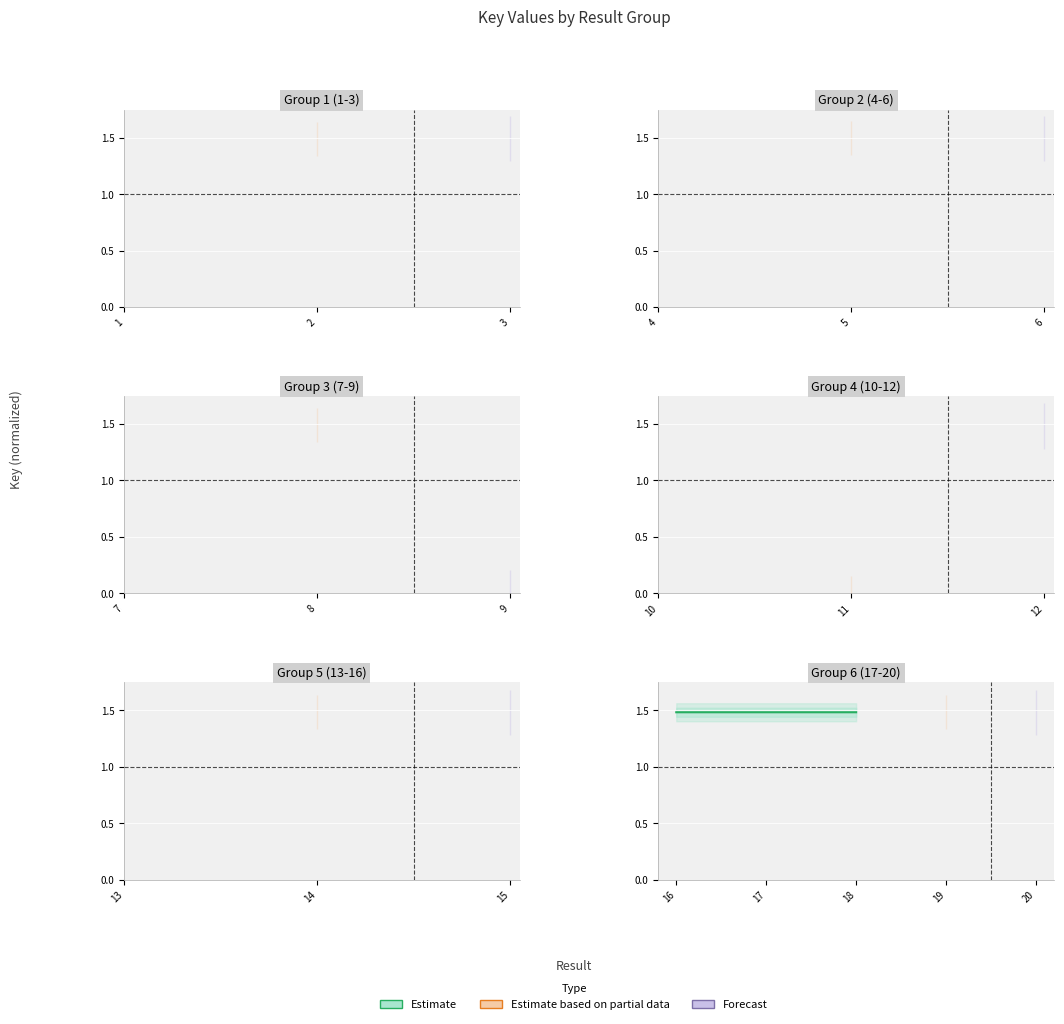

Which category has the highest value across all series?

17